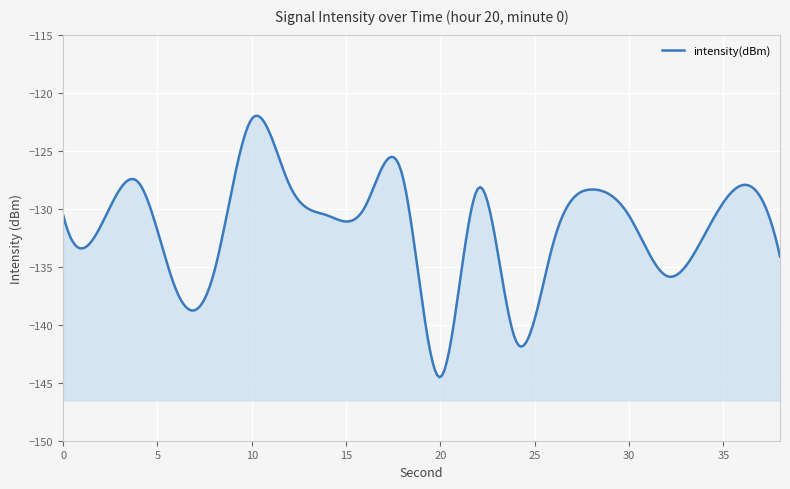

List the labels in order of value, largest first.

10, 18, 4, 12, 36, 22, 28, 16, 0, 14, 30, 2, 34, 26, 38, 8, 32, 6, 24, 20